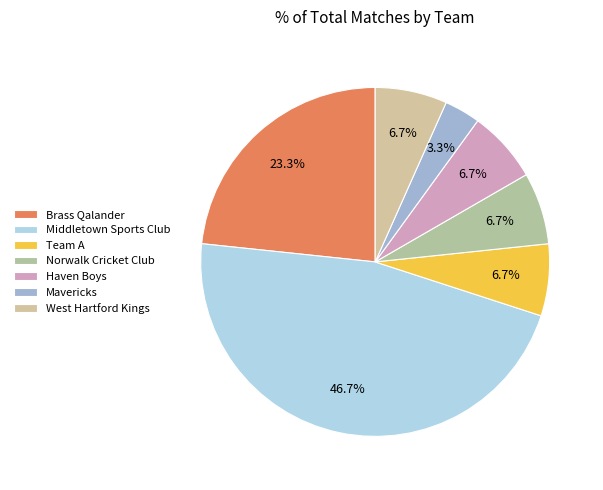

How many slices are in this pie chart?

7